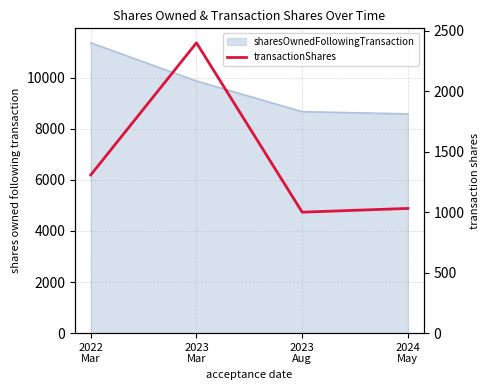

At which category does the data reach its first local valley?

2023
Aug